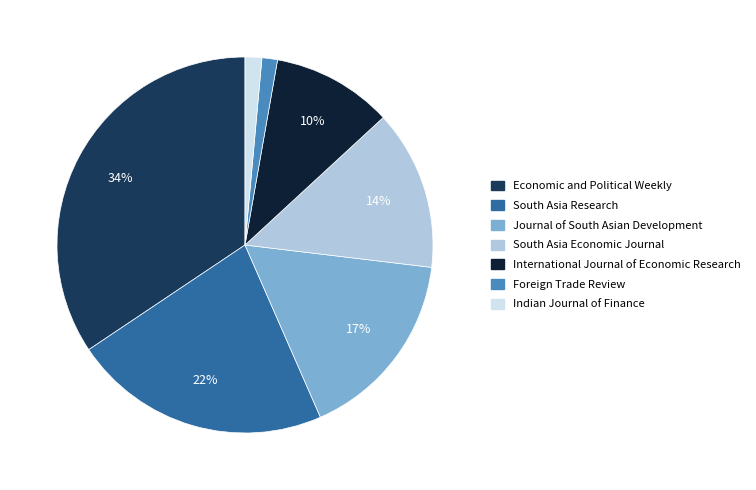

Is there a majority slice in this chart?

No